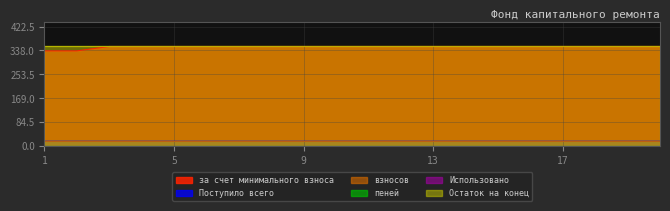

What is the approximate value of за счет минимального взноса at 15?

352.1